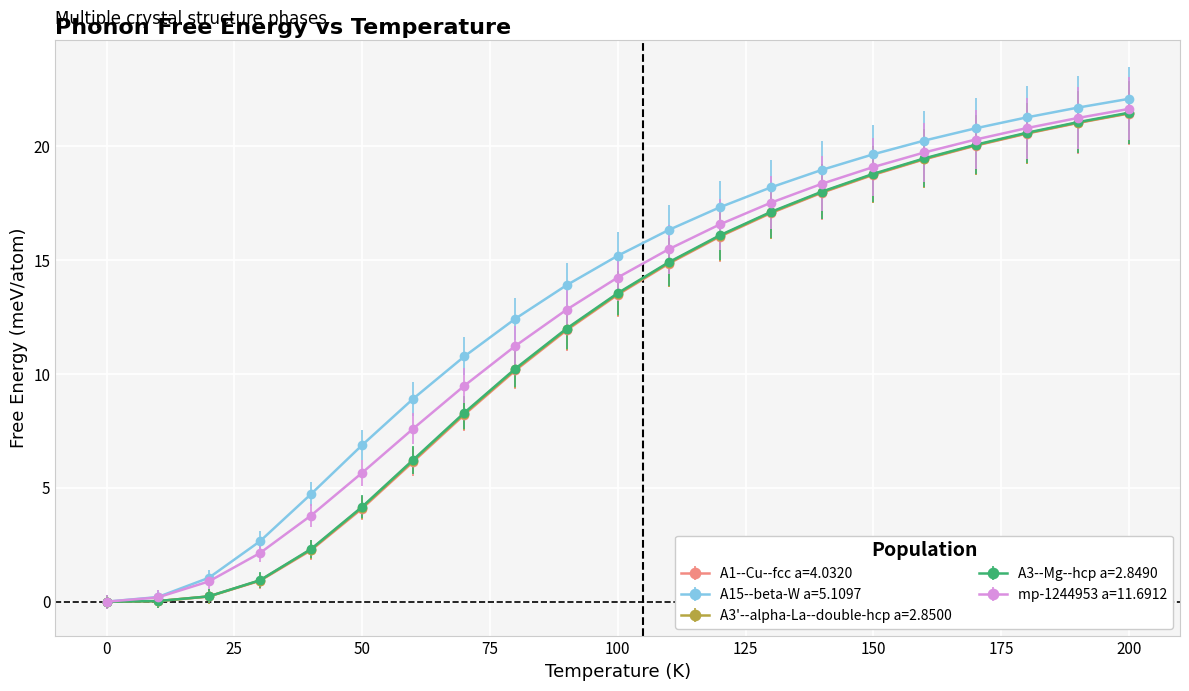

What is the value of the A15--beta-W a=5.1097 point at the 17th from the left?

20.3